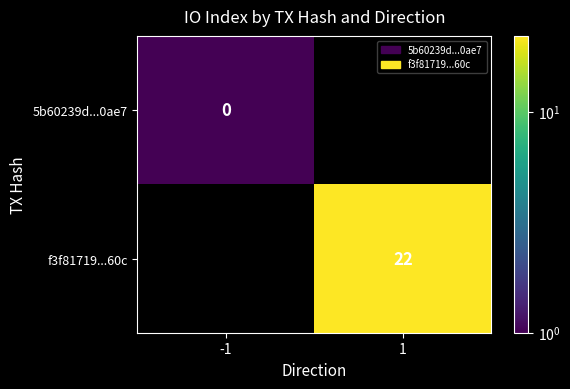

Is it true that f3f81719...60c equals 6.6 at 1?

False